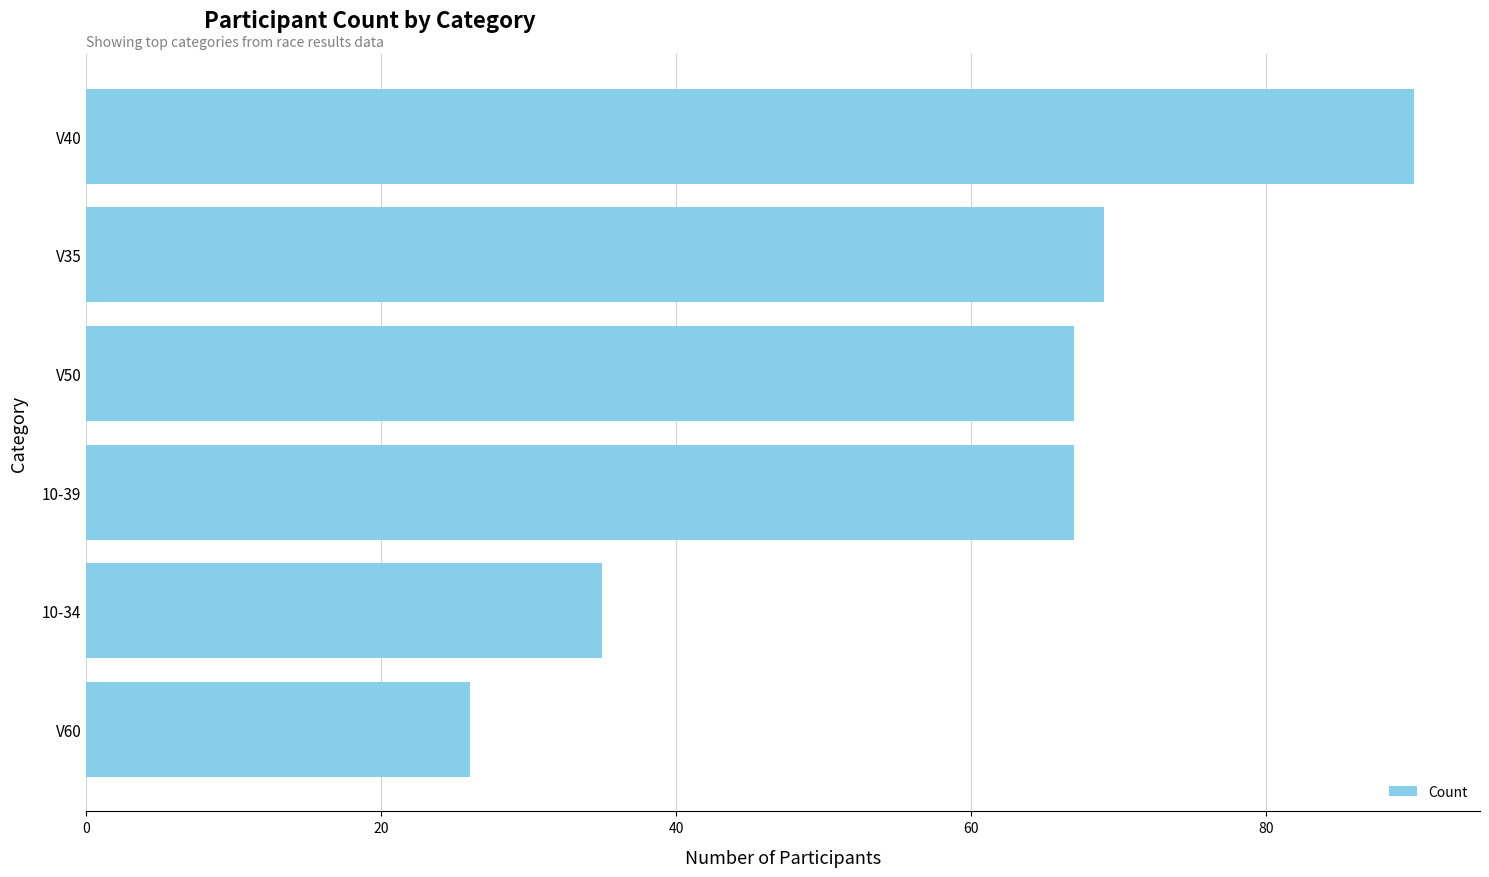

What value does the data have at V40?

90